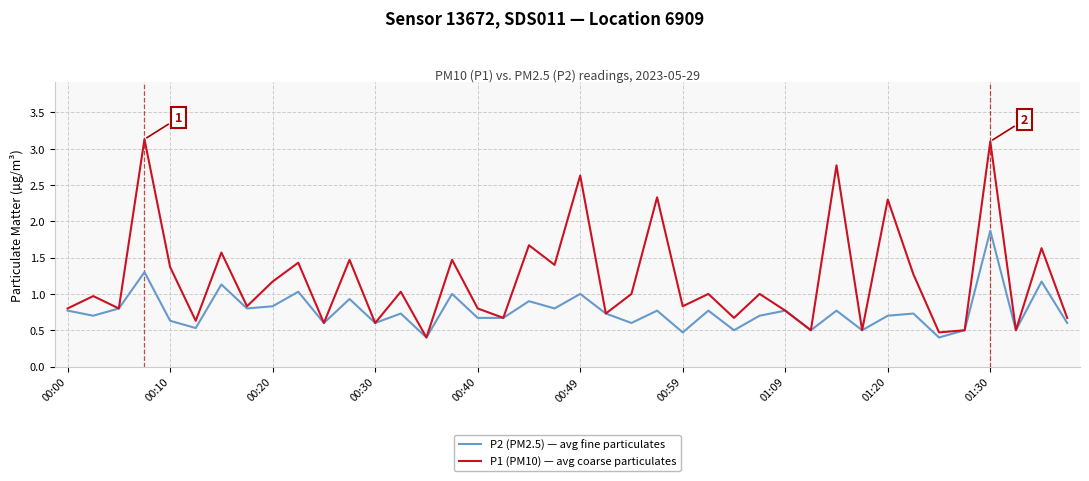

Count the number of categories in the chart.

40